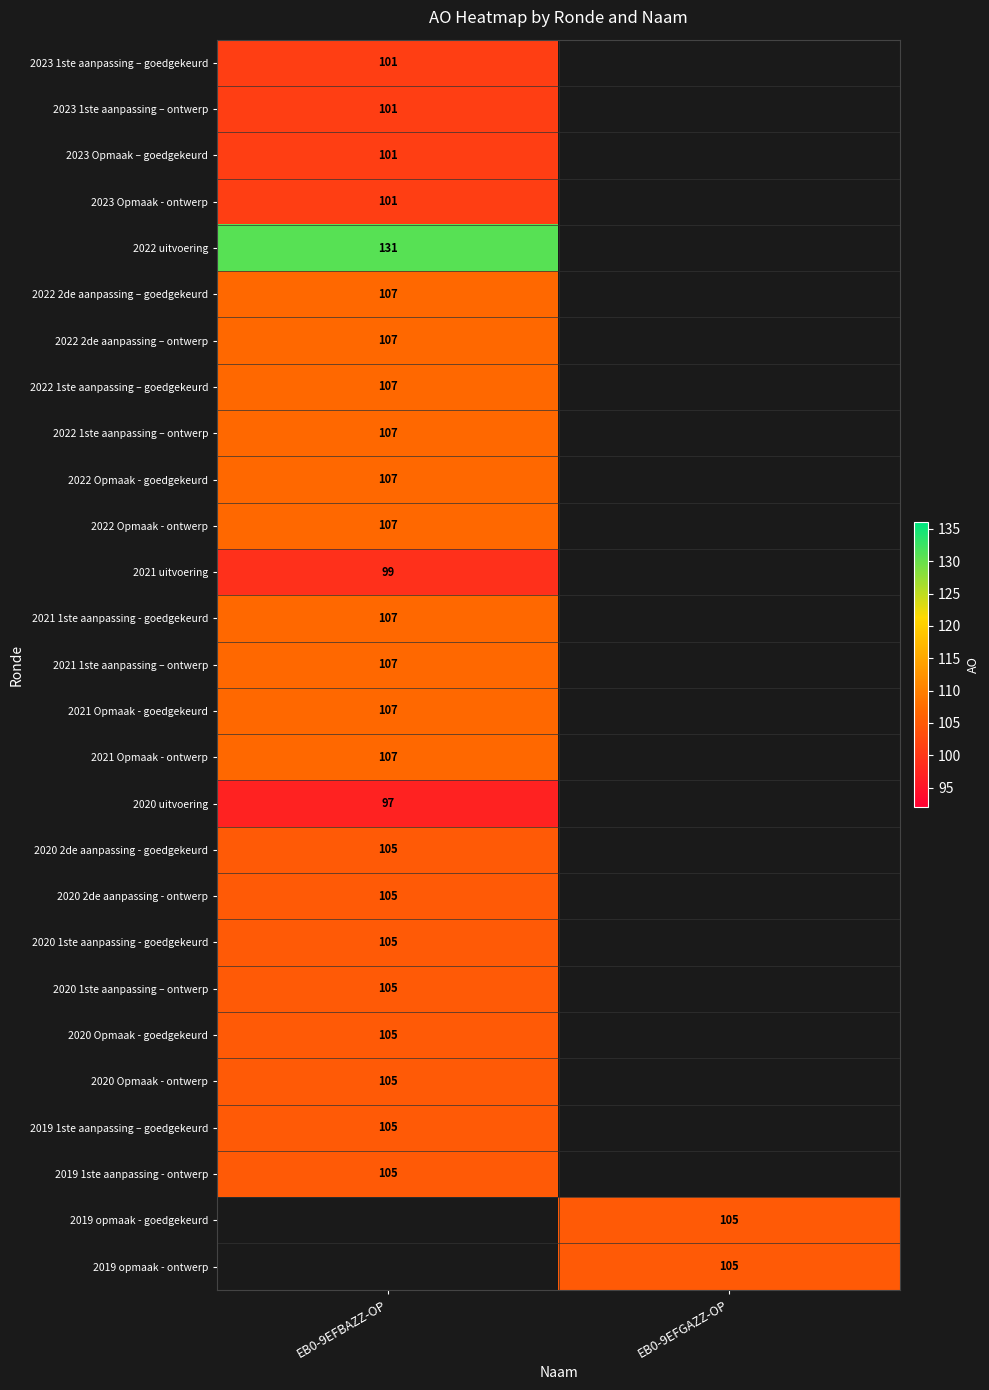

What is the greatest value displayed?

131.0